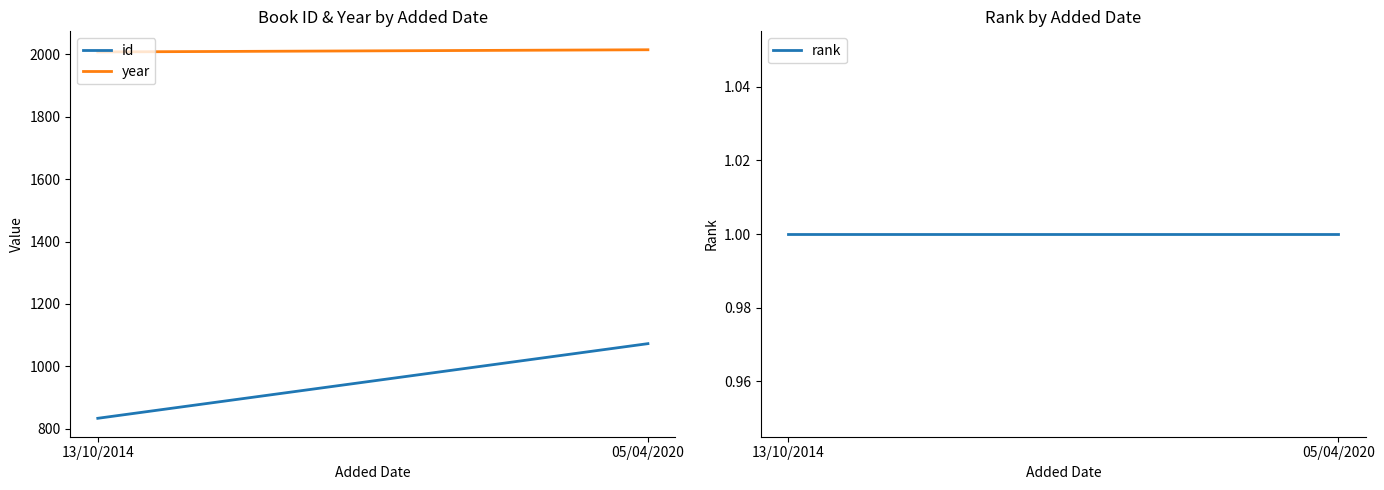

The value of id at 05/04/2020 is 326. True or false?

False